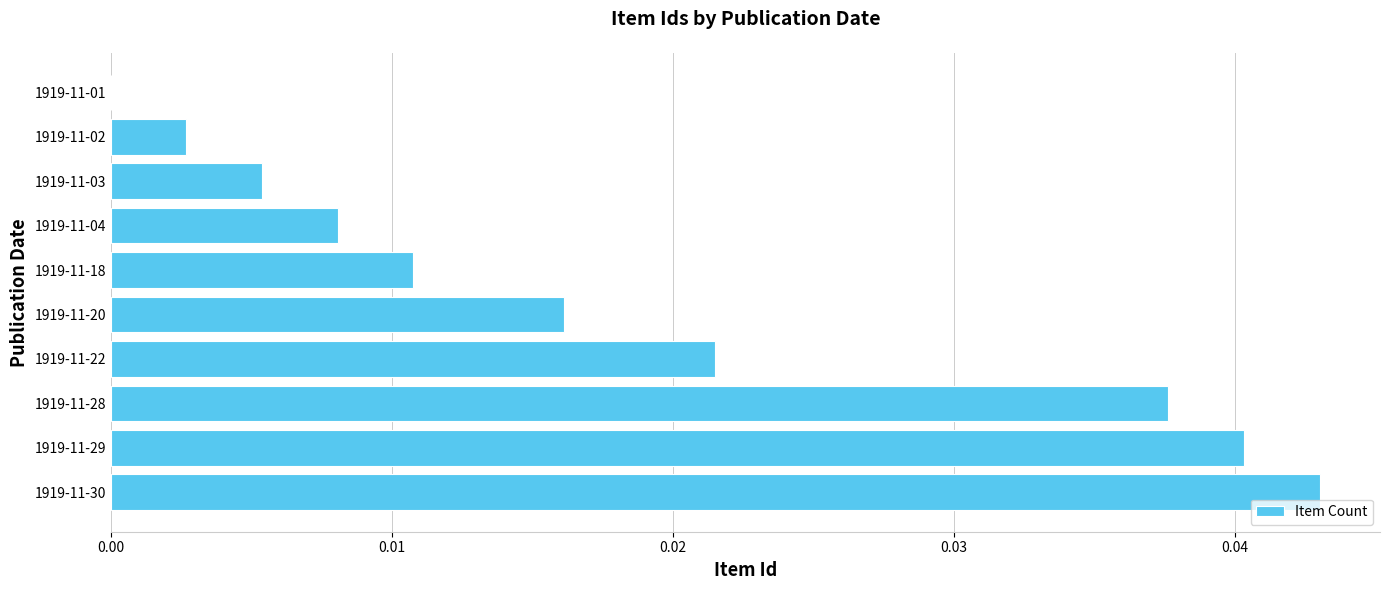

Which has a higher value, 1919-11-18 or 1919-11-30?

1919-11-30